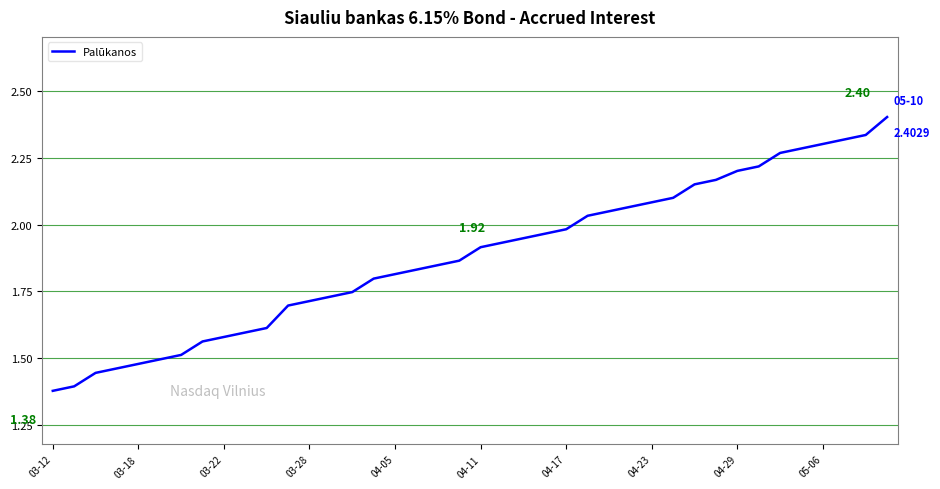

Does the chart have visible grid lines?

Yes